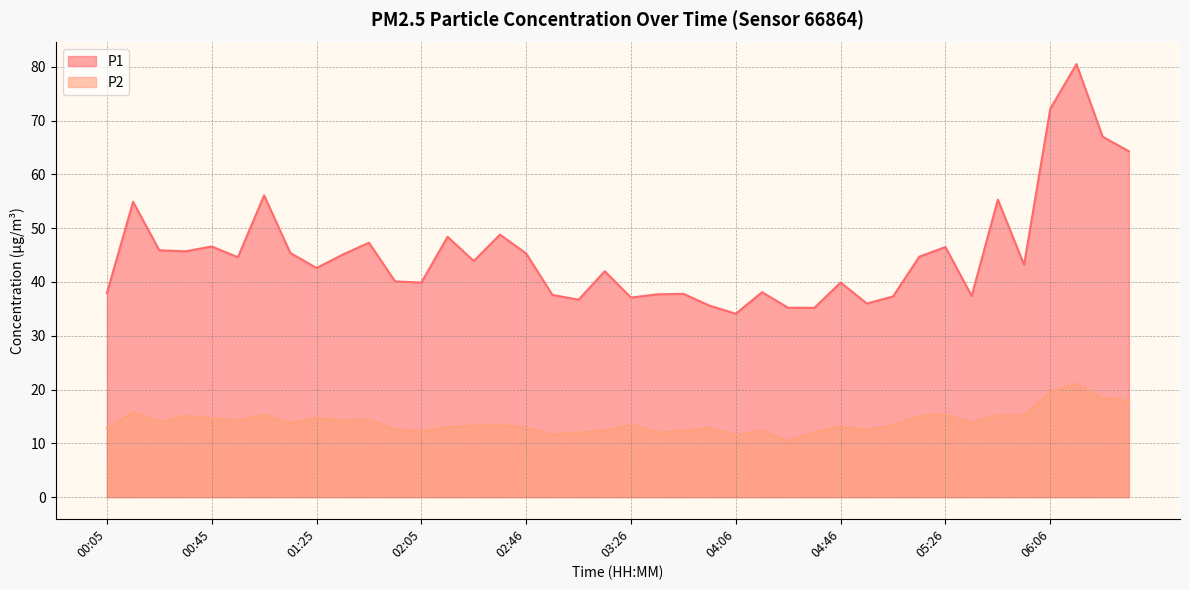

True or false: P1 has more than 0 points higher than both neighbors.

True